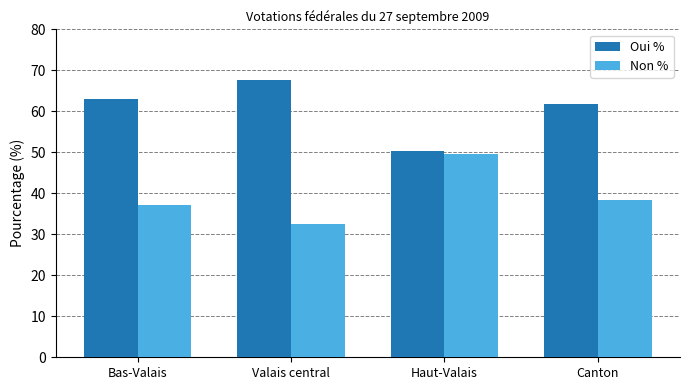

What is the sum of the Oui % values at Haut-Valais and Valais central?

118.0